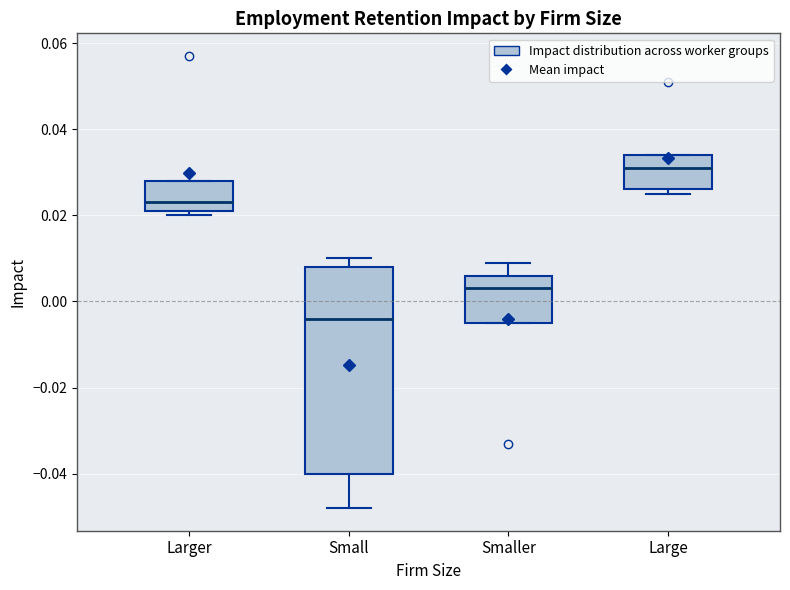

Where is the upper edge of the box for Small on the y-axis? The values are not printed on the chart, so give them approximately, as read against the axis.

0.008